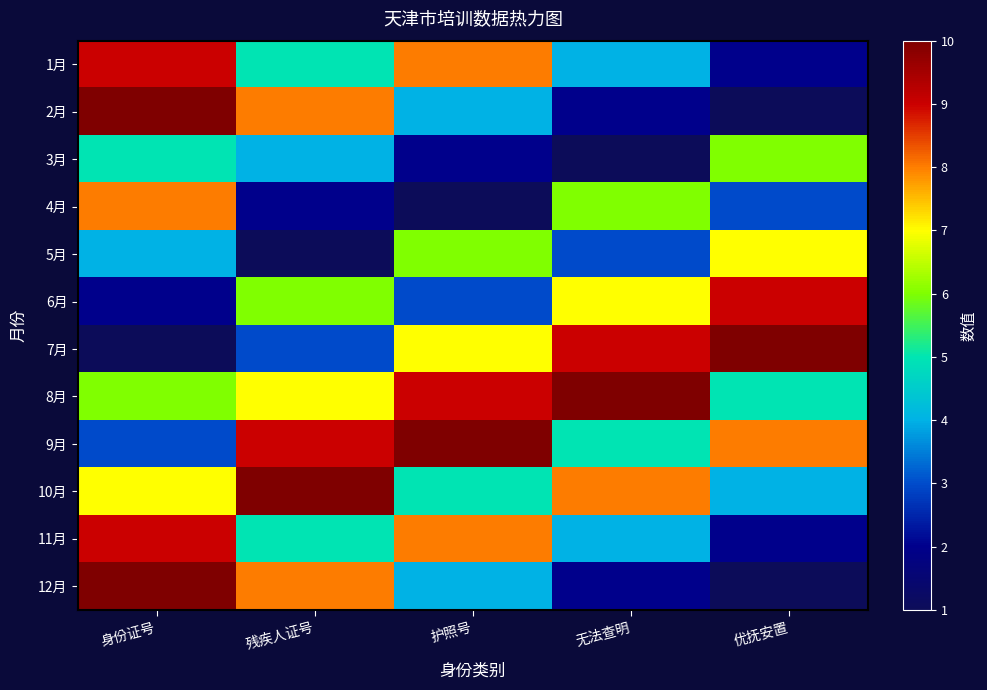

Reading left to right, transcribe all the data shown in this chart.

1月: 身份证号=9	残疾人证号=5	护照号=8	无法查明=4	优抚安置=2
2月: 身份证号=10	残疾人证号=8	护照号=4	无法查明=2	优抚安置=1
3月: 身份证号=5	残疾人证号=4	护照号=2	无法查明=1	优抚安置=6
4月: 身份证号=8	残疾人证号=2	护照号=1	无法查明=6	优抚安置=3
5月: 身份证号=4	残疾人证号=1	护照号=6	无法查明=3	优抚安置=7
6月: 身份证号=2	残疾人证号=6	护照号=3	无法查明=7	优抚安置=9
7月: 身份证号=1	残疾人证号=3	护照号=7	无法查明=9	优抚安置=10
8月: 身份证号=6	残疾人证号=7	护照号=9	无法查明=10	优抚安置=5
9月: 身份证号=3	残疾人证号=9	护照号=10	无法查明=5	优抚安置=8
10月: 身份证号=7	残疾人证号=10	护照号=5	无法查明=8	优抚安置=4
11月: 身份证号=9	残疾人证号=5	护照号=8	无法查明=4	优抚安置=2
12月: 身份证号=10	残疾人证号=8	护照号=4	无法查明=2	优抚安置=1